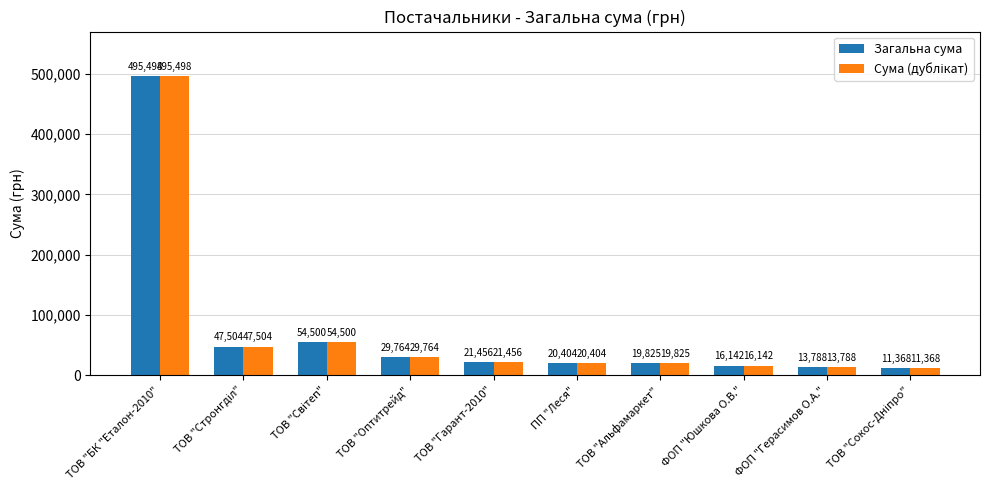

What is the greatest value displayed?

495497.6